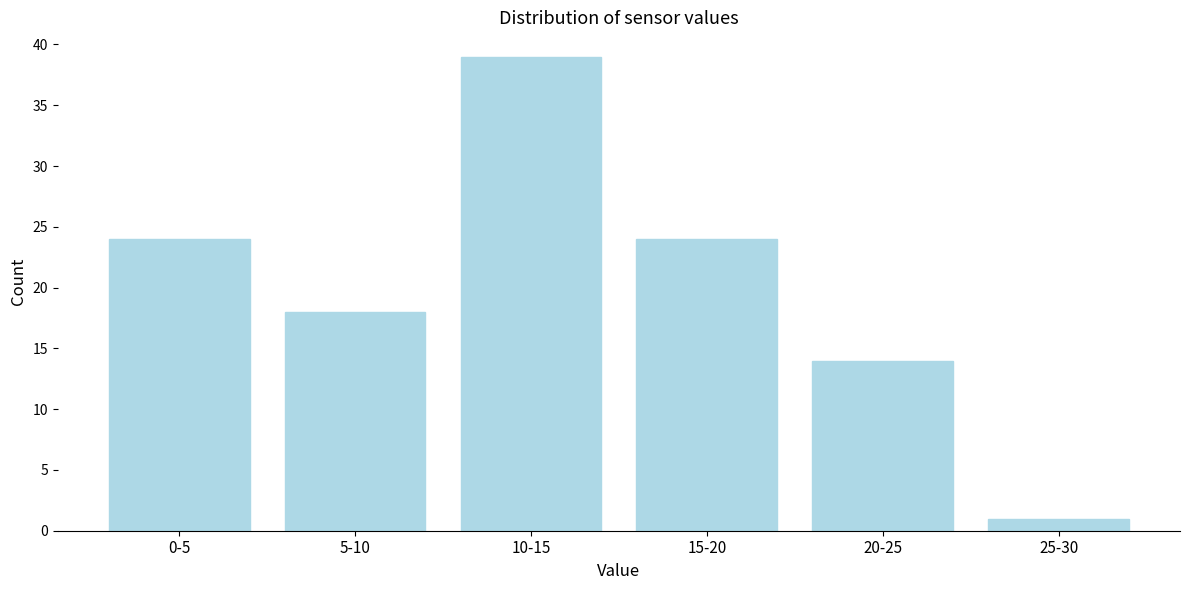

Reading left to right, transcribe all the data shown in this chart.

0-5=24	5-10=18	10-15=39	15-20=24	20-25=14	25-30=1